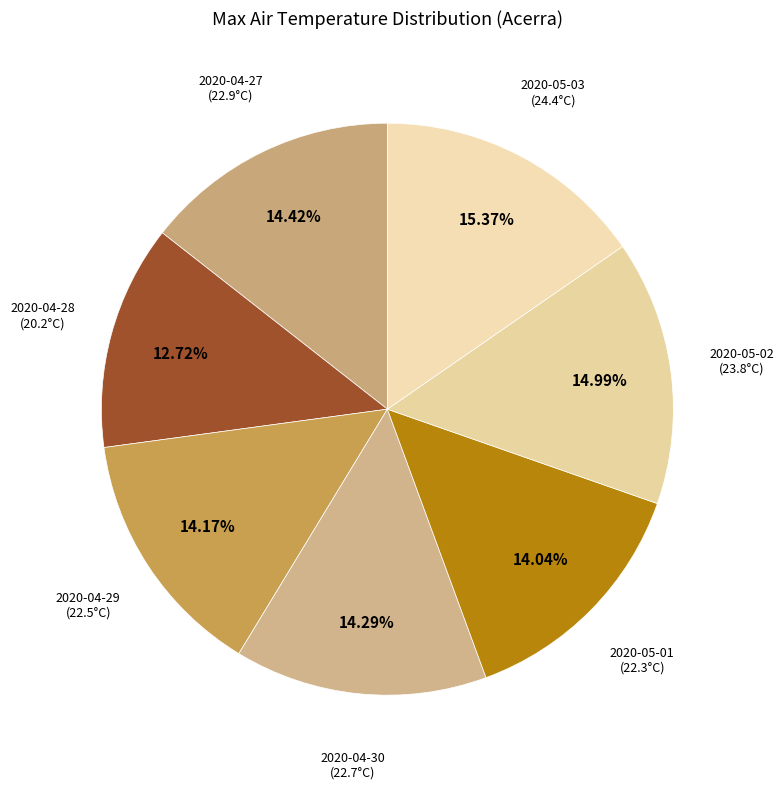

To the nearest percent, what is the difference between the largest and smallest slice percentages?

3%